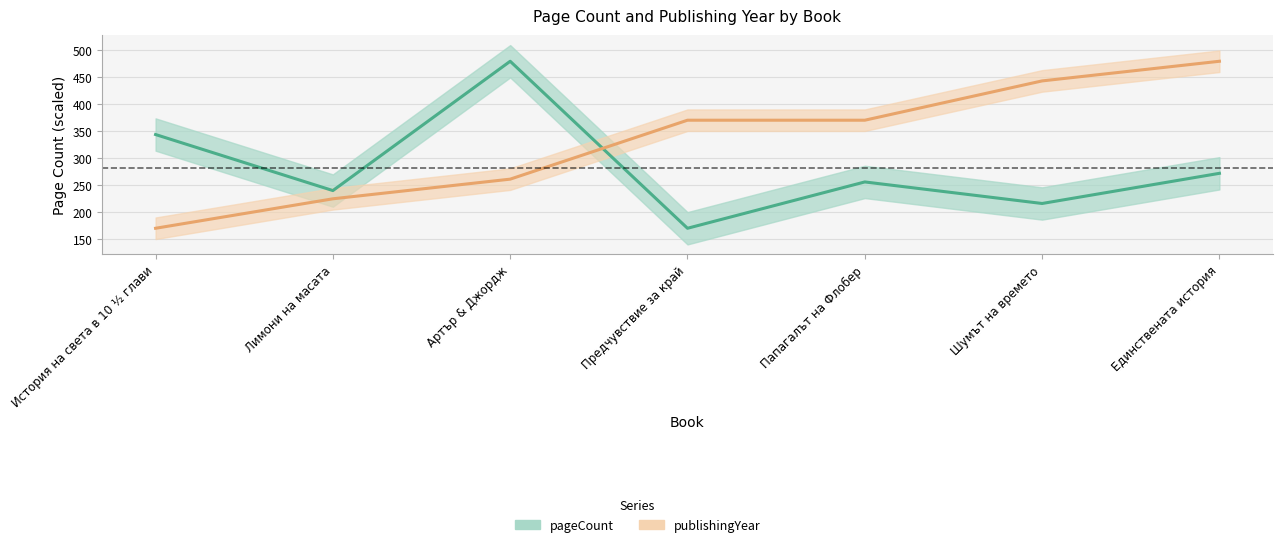

Reading right to left, list all the values displayed in this chart.

pageCount: Единствената история=272.0	Шумът на времето=216.0	Папагалът на Флобер=256.0	Предчувствие за край=170.0	Артър & Джордж=480.0	Лимони на масата=240.0	История на света в 10 ½ глави=344.0
publishingYear: Единствената история=480.0	Шумът на времето=443.5	Папагалът на Флобер=370.6	Предчувствие за край=370.6	Артър & Джордж=261.2	Лимони на масата=224.7	История на света в 10 ½ глави=170.0